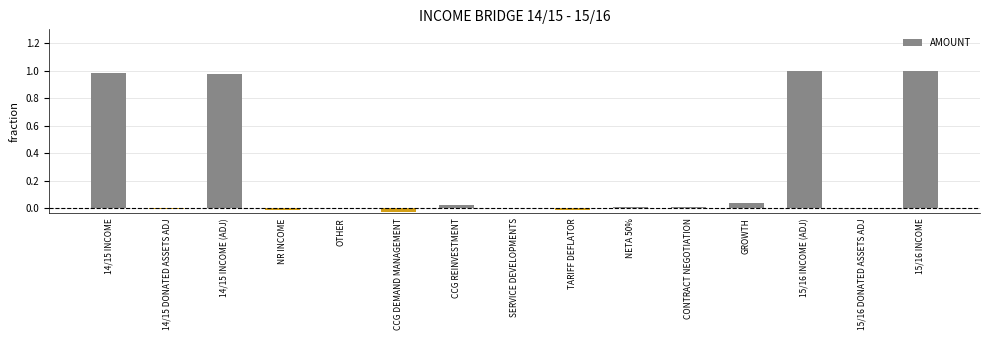

What is the sum of all values?

4.0